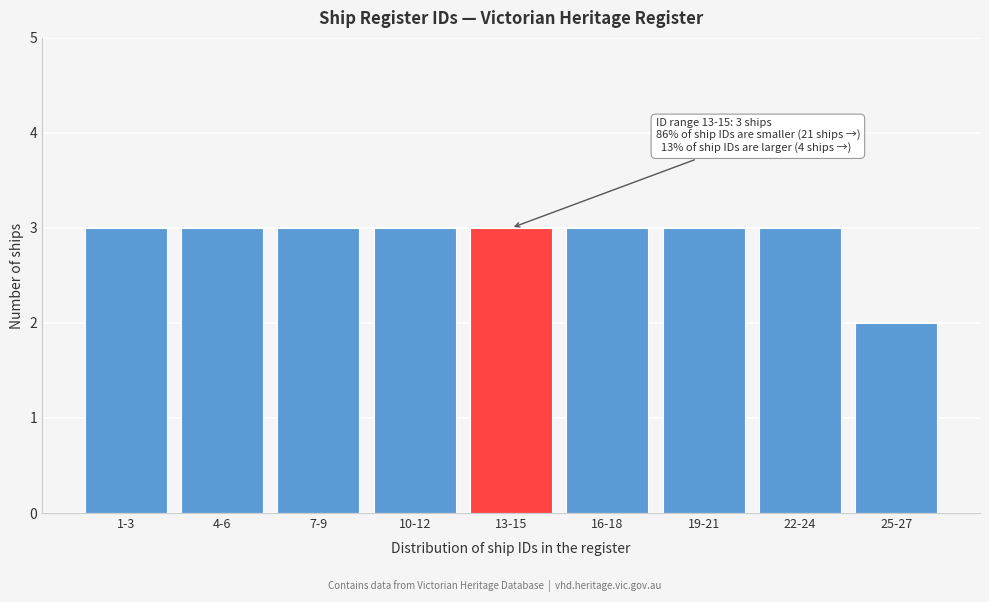

Reading left to right, list all the values displayed in this chart.

1-3=3	4-6=3	7-9=3	10-12=3	13-15=3	16-18=3	19-21=3	22-24=3	25-27=2